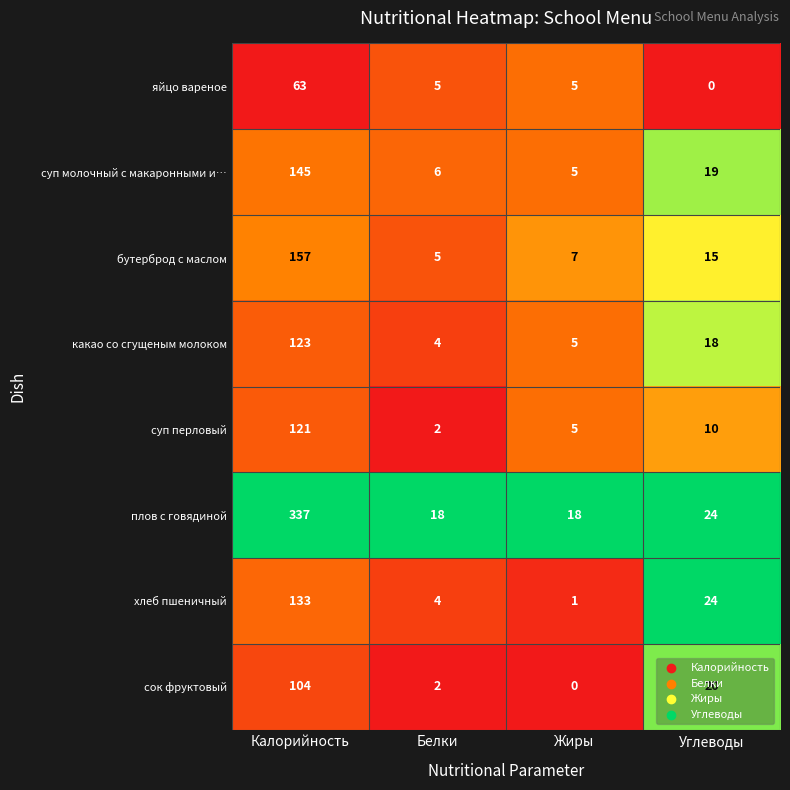

At how many categories does at least one series exceed 0?

4